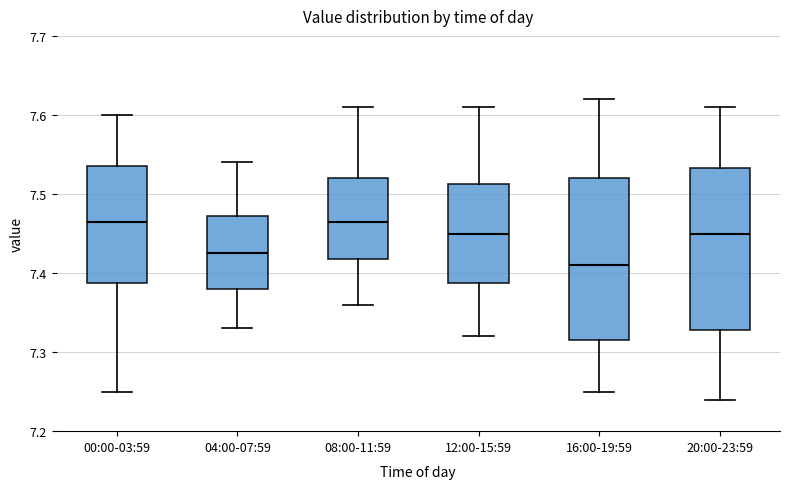

Where does the median line of the box for 00:00-03:59 sit on the y-axis? The values are not printed on the chart, so give them approximately, as read against the axis.

7.47